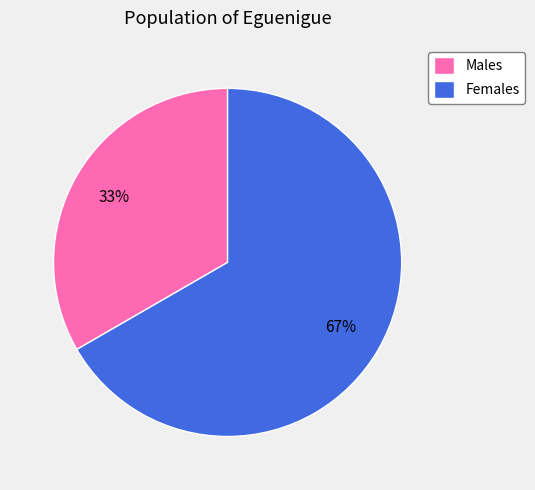

Which slice is the smallest?

Males